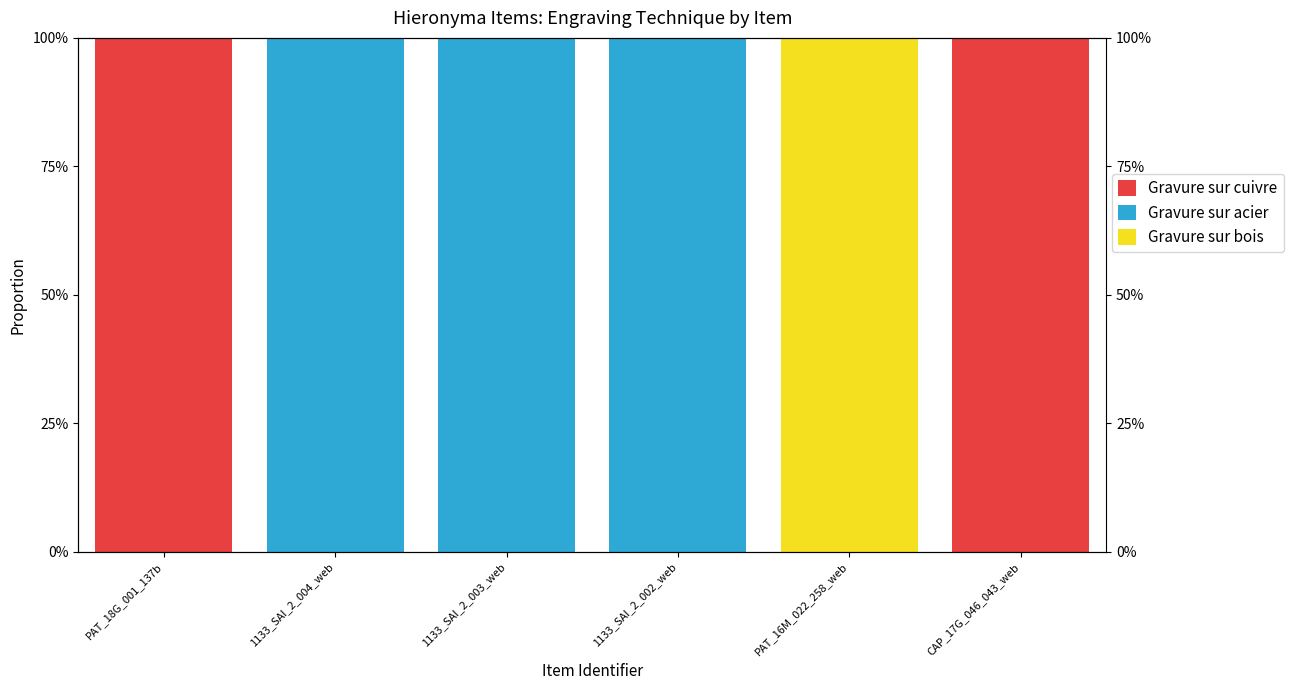

Between CAP_17G_046_043_web and PAT_16M_022_258_web, which is larger?

CAP_17G_046_043_web